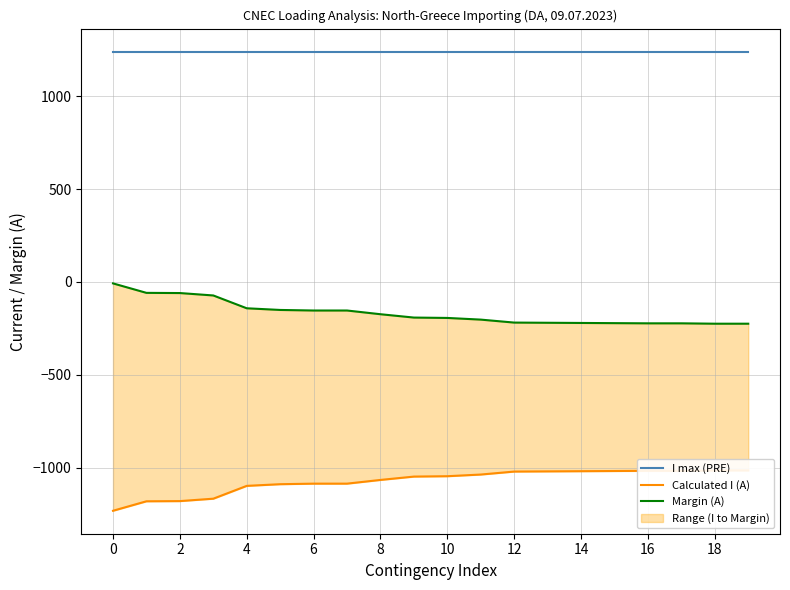

What is the difference between the Calculated I (A) values at 2 and 11?

144